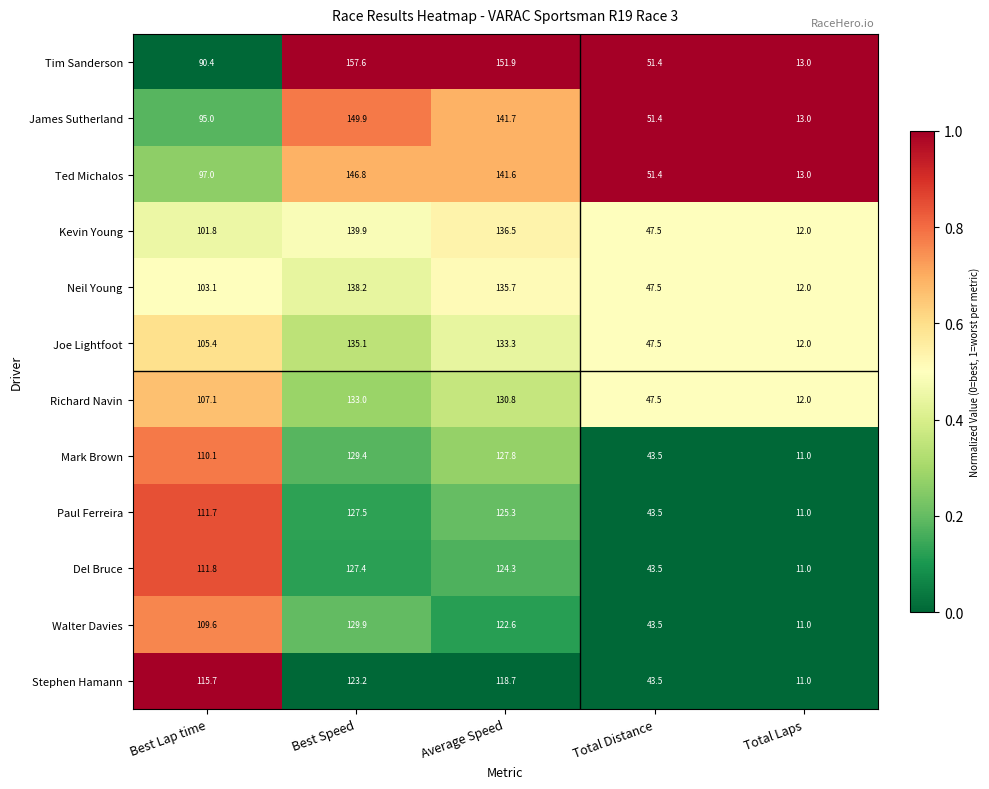

Is it true that James Sutherland equals 61.3 at Best Speed?

False